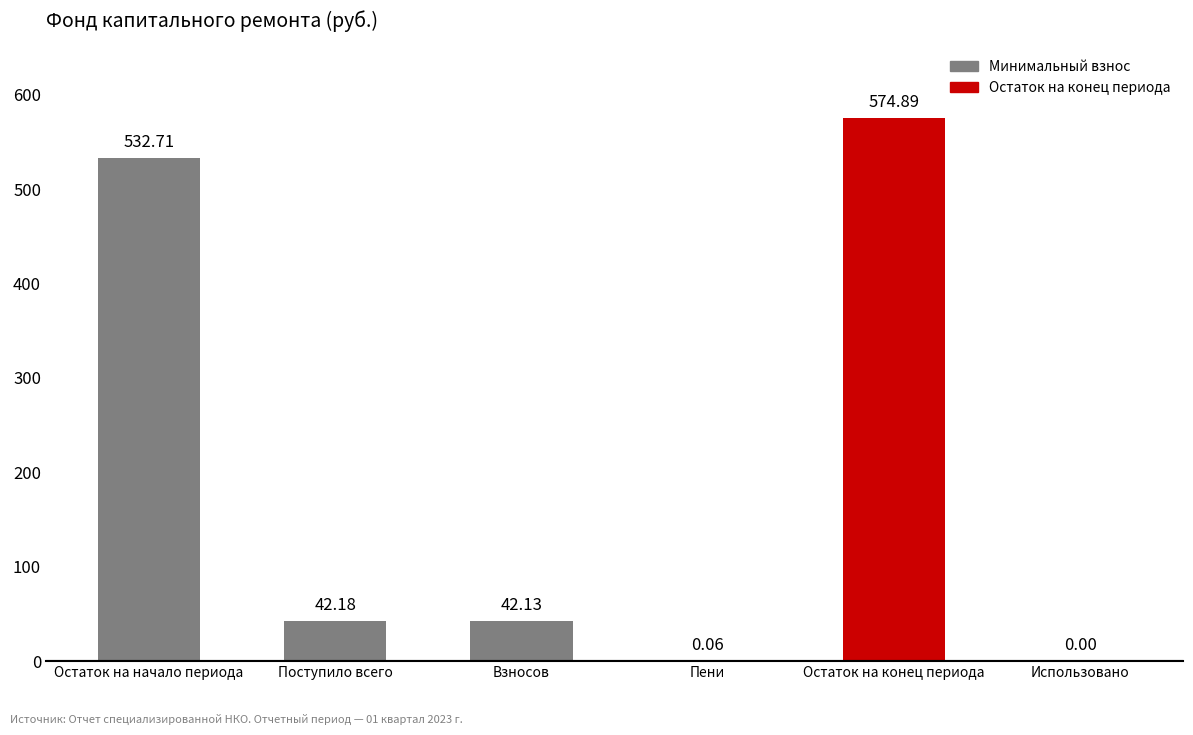

How many positive values are there?

5